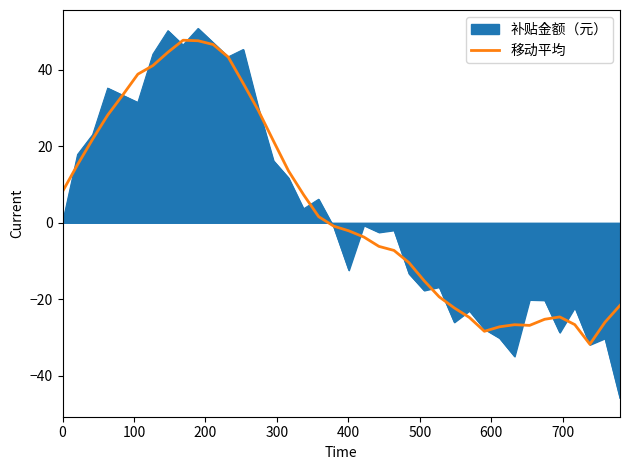

What is the minimum value for 补贴金额（元）?

-45.9